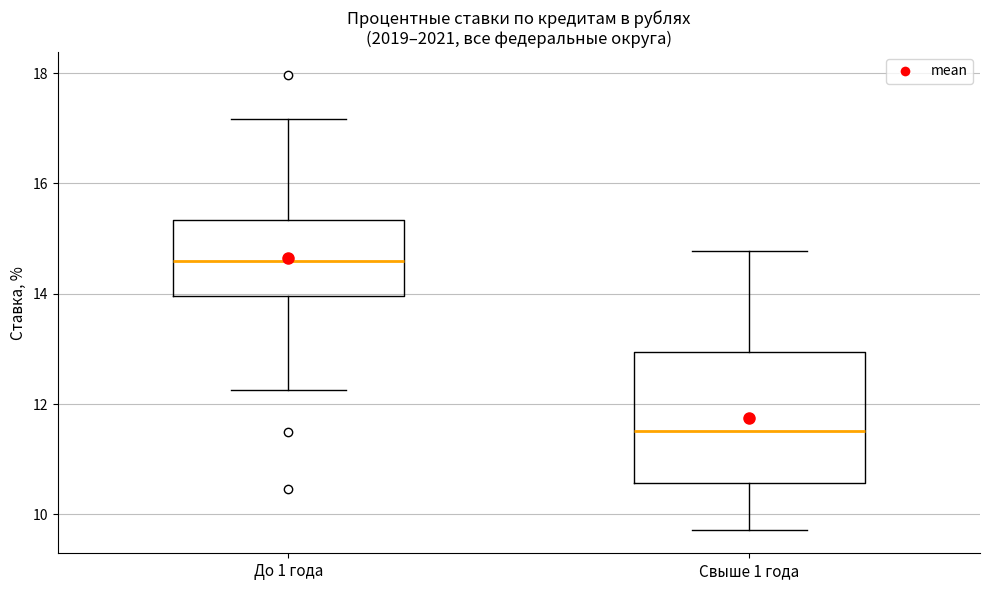

Where does the upper whisker of the box for До 1 года end on the y-axis? The values are not printed on the chart, so give them approximately, as read against the axis.

17.2